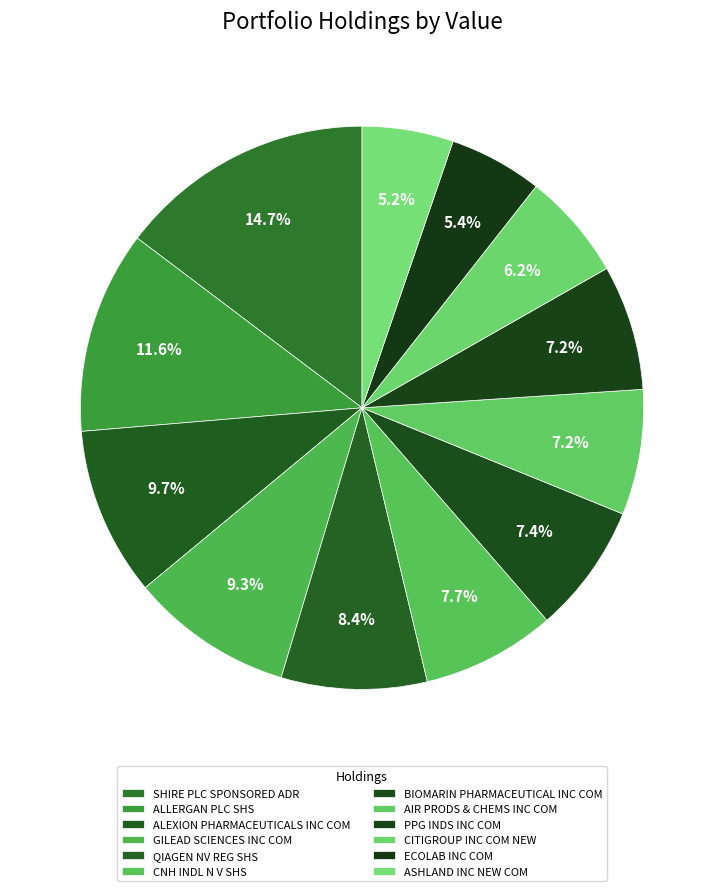

What is the largest slice in the pie chart?

SHIRE PLC SPONSORED ADR